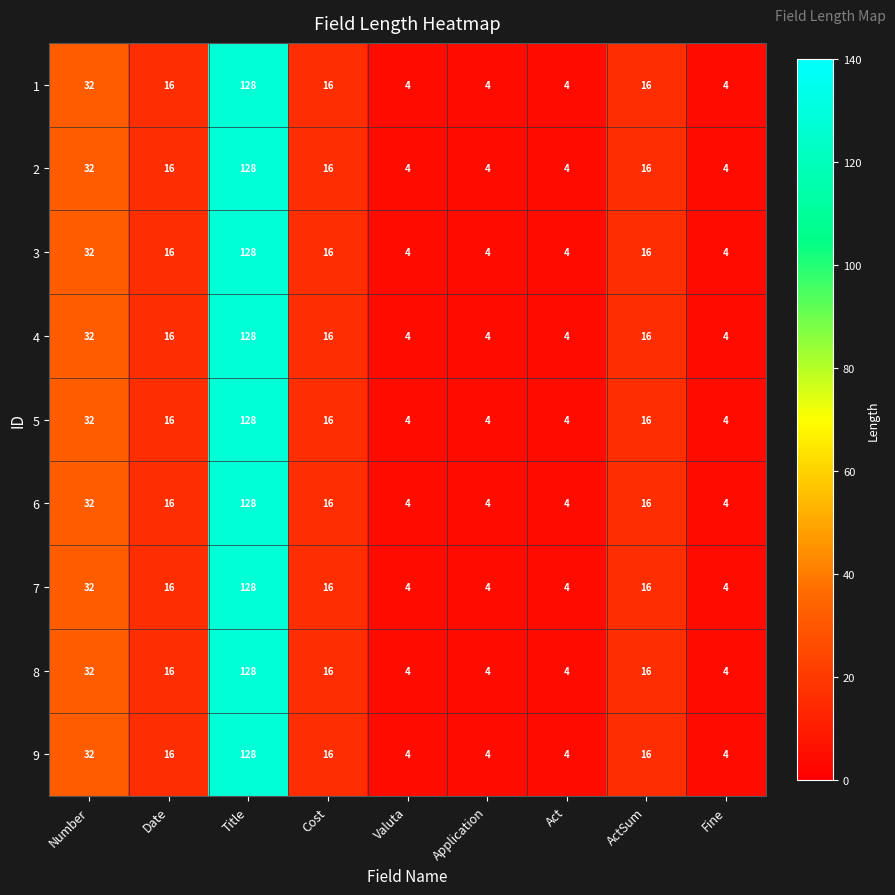

What is the minimum value shown in the chart?

4